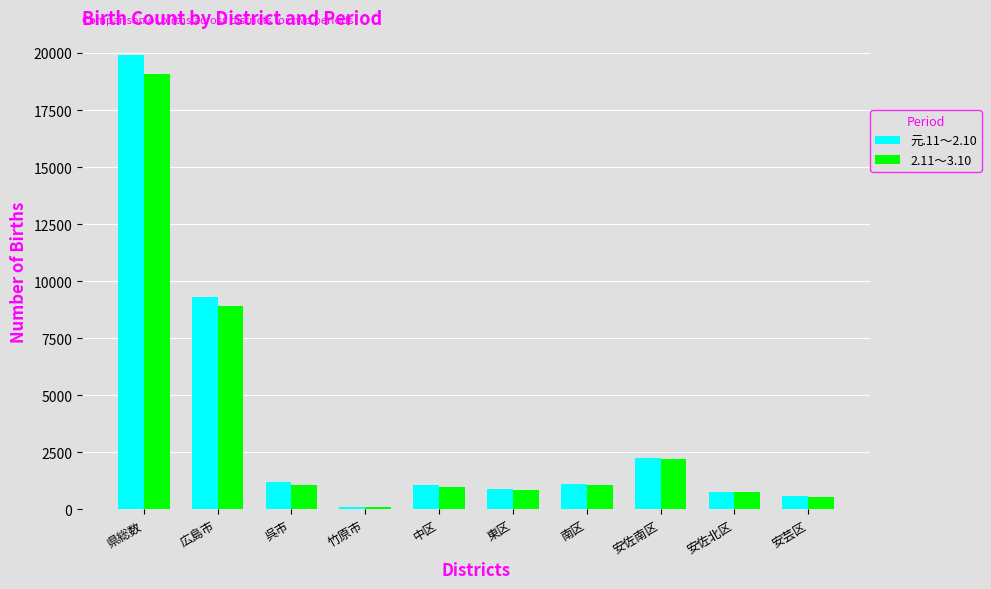

Which category has the highest value across all series?

県総数